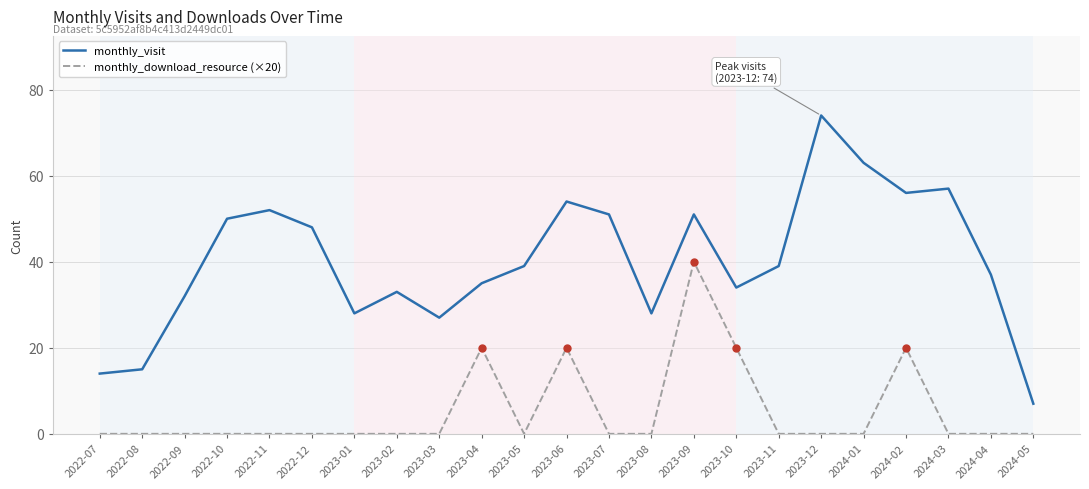

True or false: monthly_visit and monthly_download_resource (×20) intersect in this chart.

False